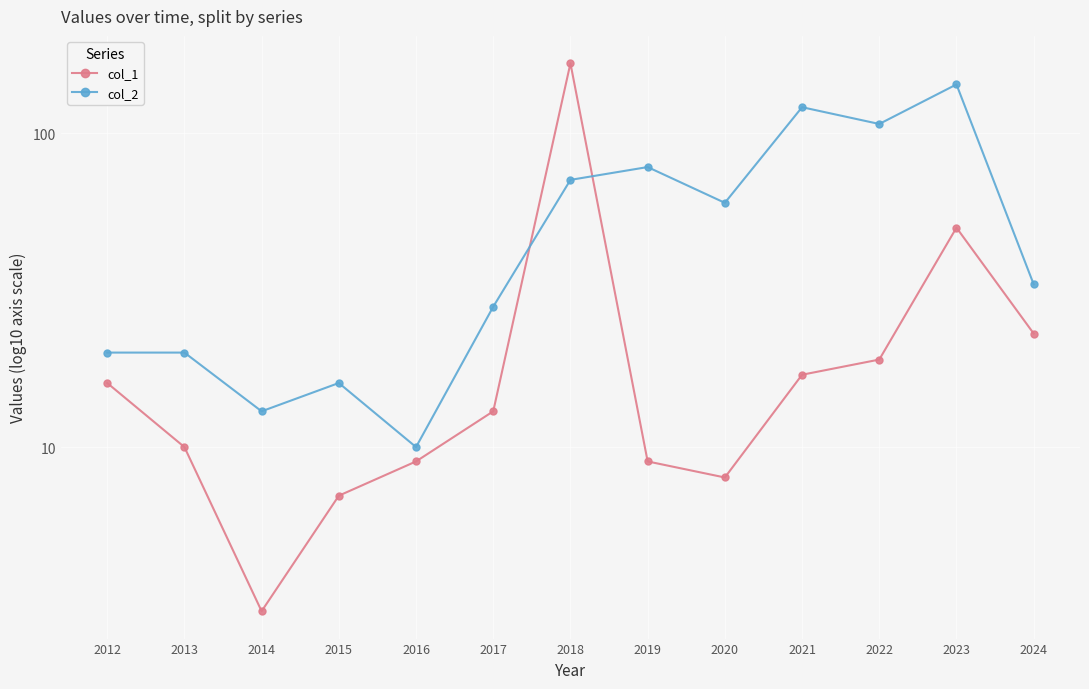

What is the difference between the col_1 values at 2016 and 2022?

10